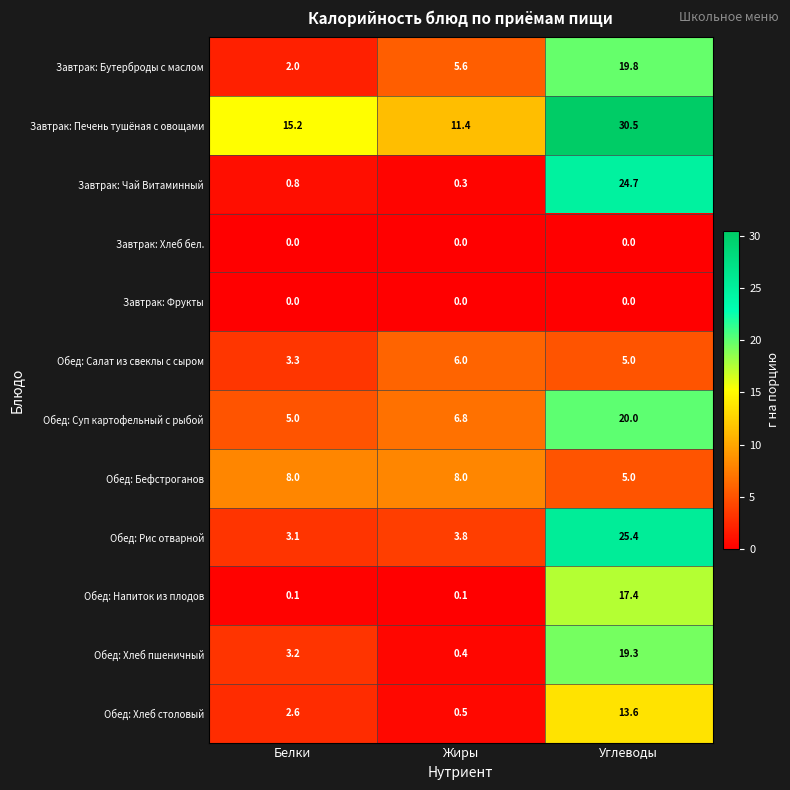

Which series has the largest total across all categories?

Завтрак: Печень тушёная с овощами